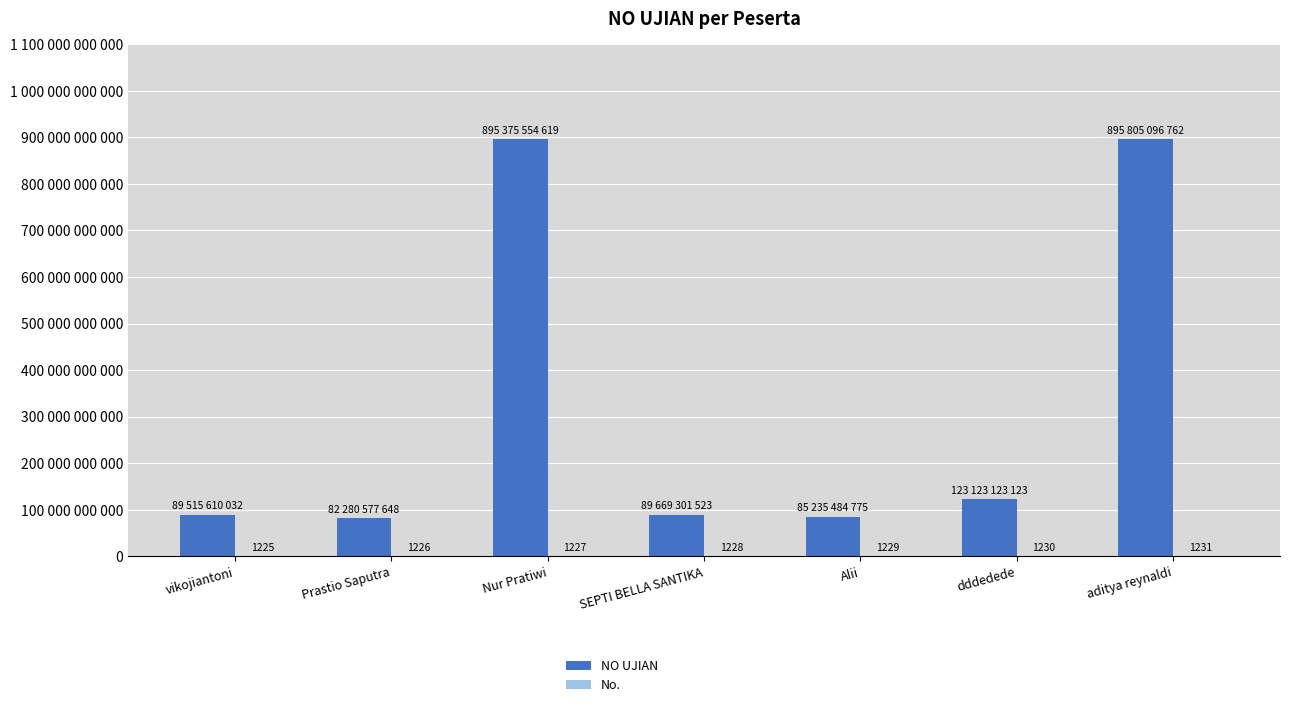

Is the value of NO UJIAN at Alii greater than the value of No. at Nur Pratiwi?

Yes